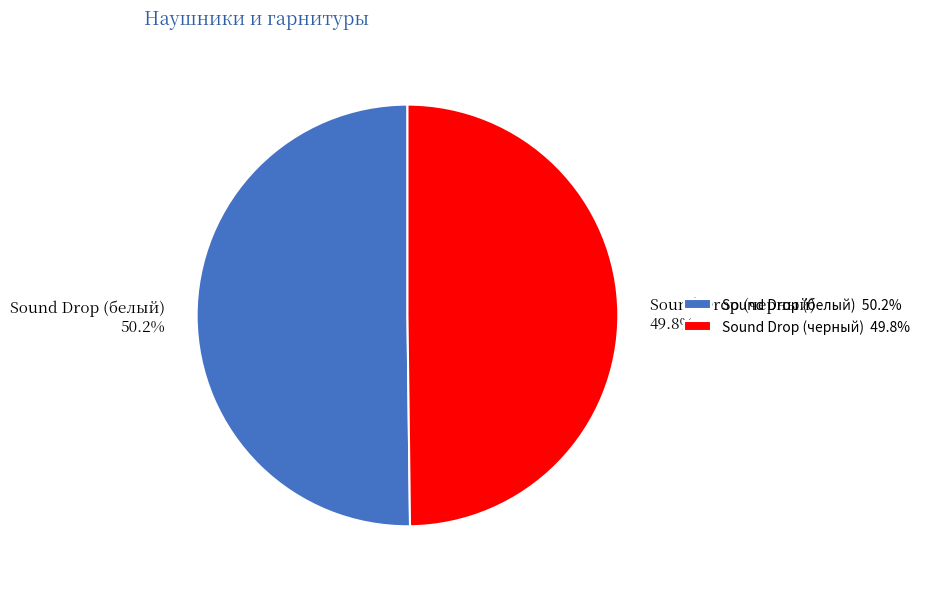

Is there any slice that represents more than half of the pie?

Yes